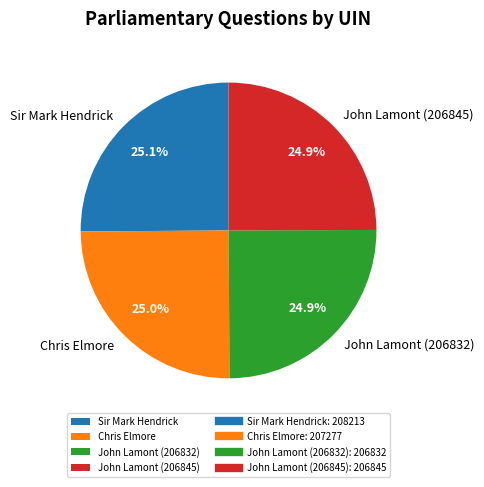

The John Lamont (206845) slice represents 25% of the pie. True or false?

True